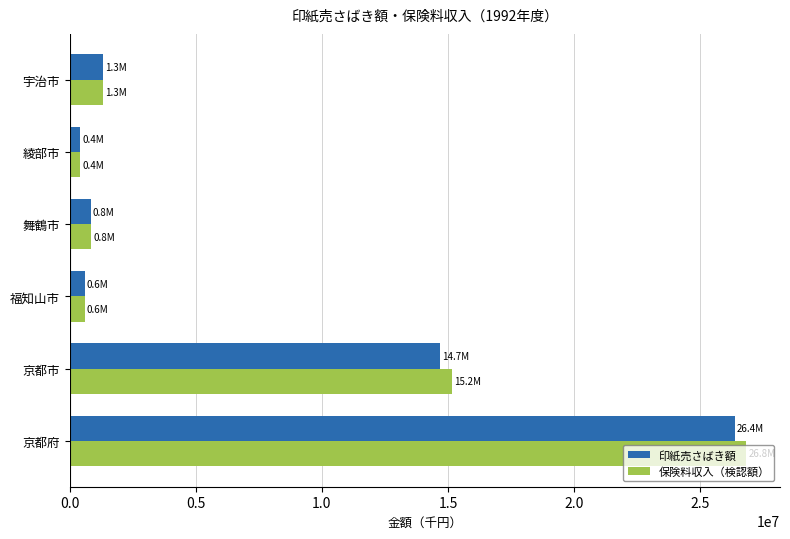

What is the spread (max minus min) of values at 京都府?

444679